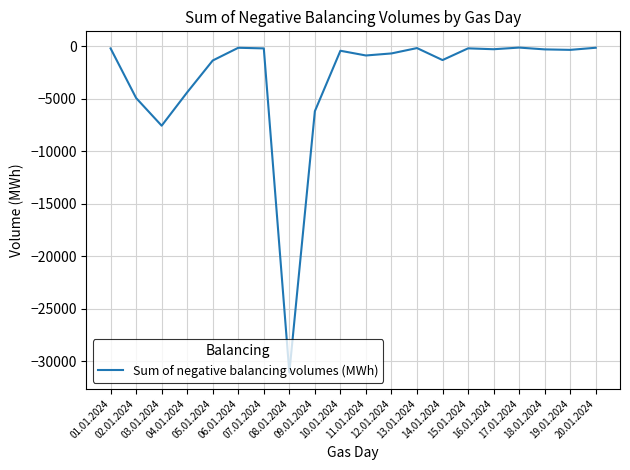

What is the sum of the values at 04.01.2024 and 09.01.2024?

-10545.6